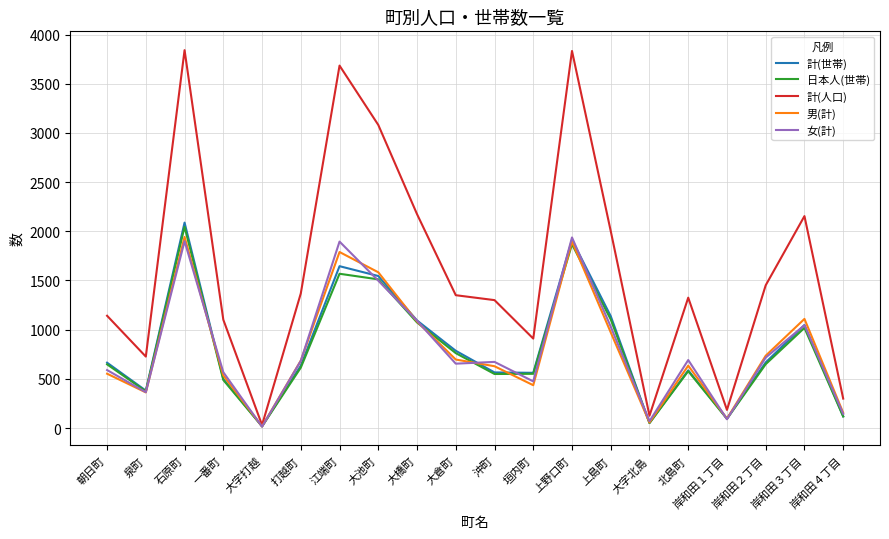

What is the sum of the 日本人(世帯) values at 大池町 and 大橋町?

2584